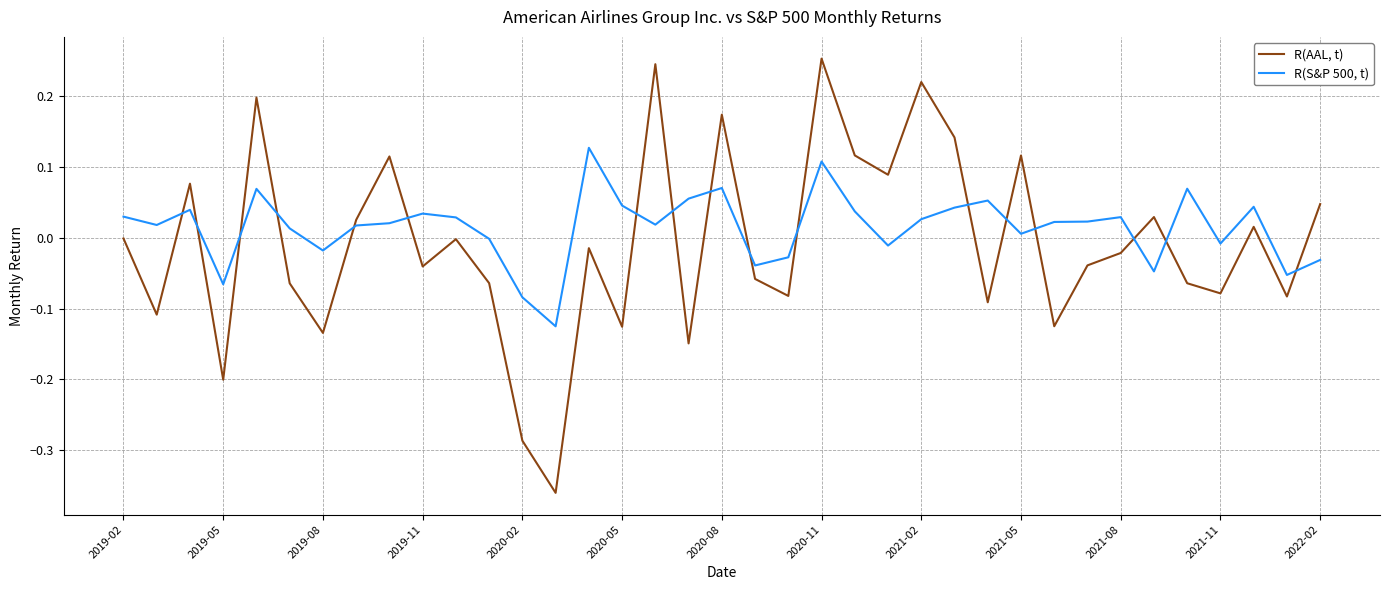

How many lines are shown in the chart?

2